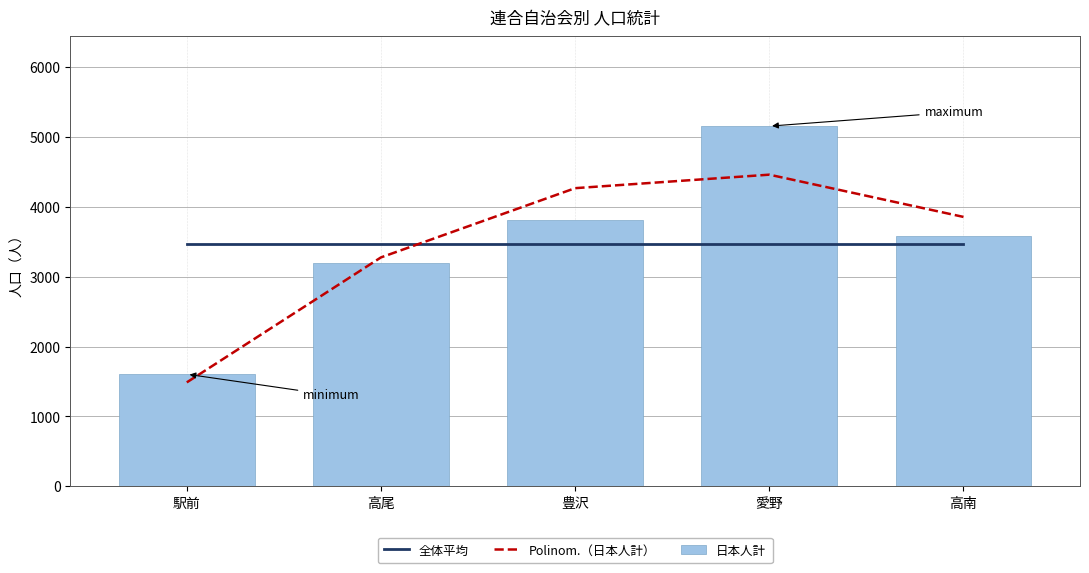

Does the chart contain stacked bars?

No